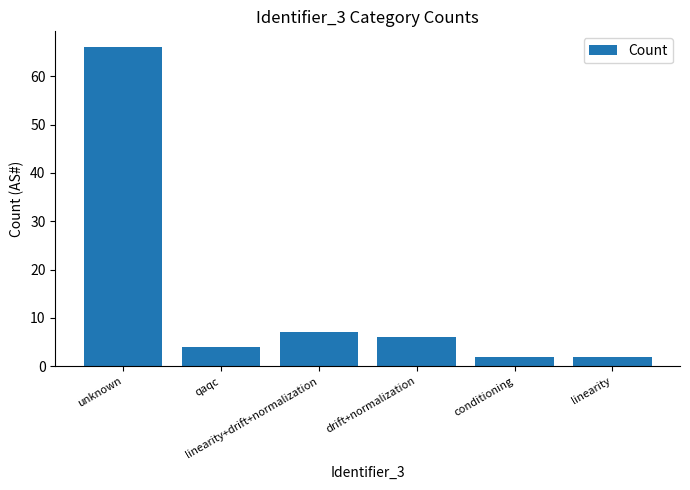

What is the difference between the second highest and minimum values?

5